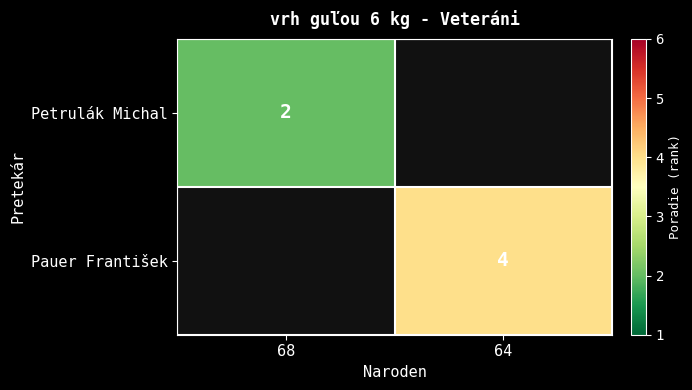

The Petrulák Michal series shows 1 at 68. True or false?

False